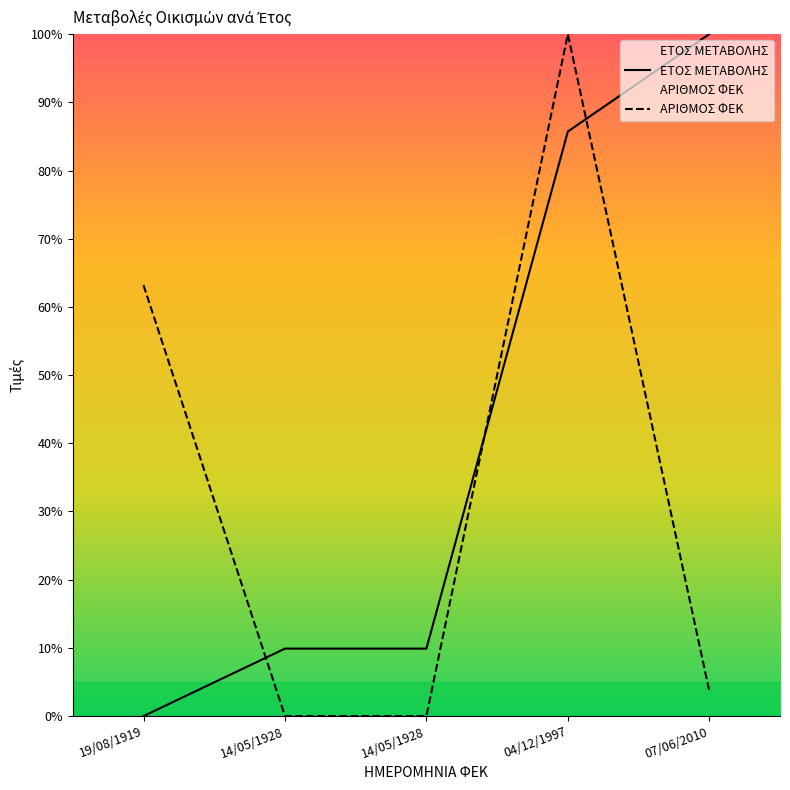

Rank the series at 14/05/1928 from highest to lowest value.

ΕΤΟΣ ΜΕΤΑΒΟΛΗΣ, ΑΡΙΘΜΟΣ ΦΕΚ